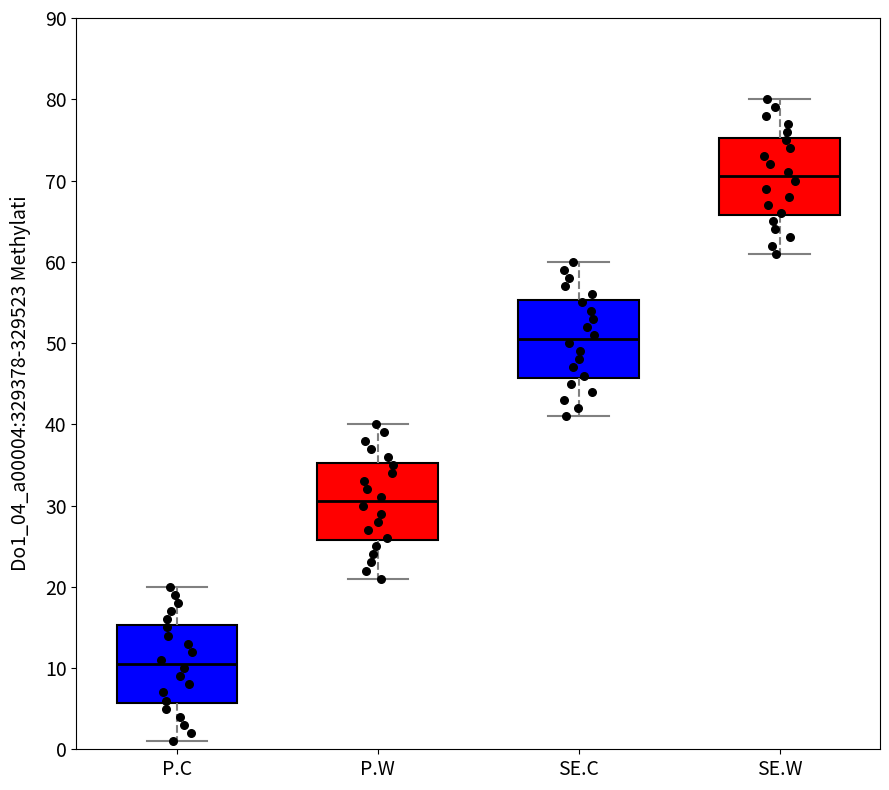

Which box has the highest median line?

SE.W